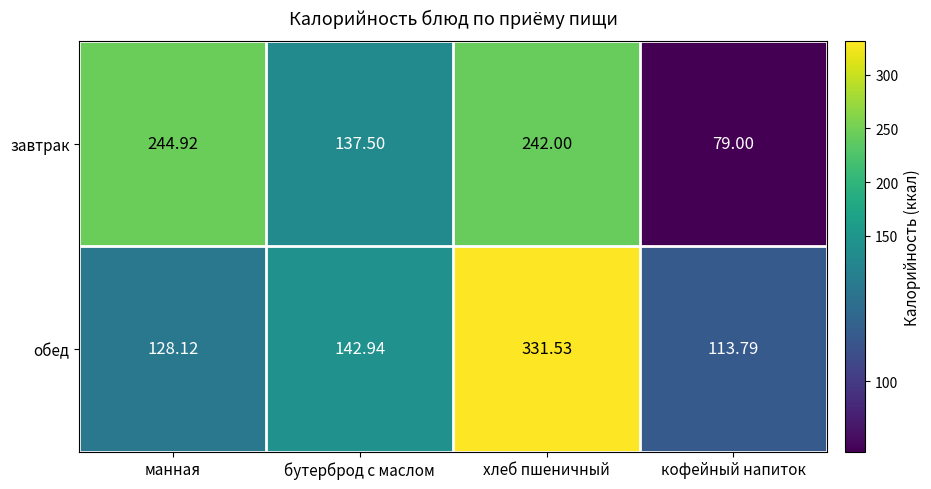

Where is обед nearest to the value 222?

бутерброд с маслом